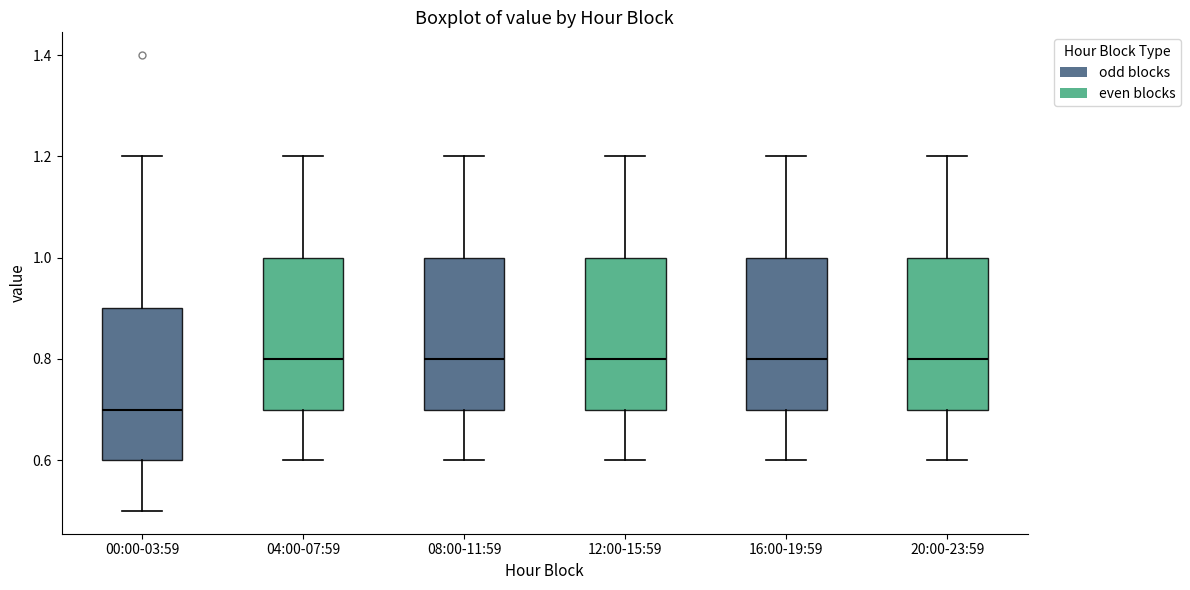

Where is the lower edge of the box for 04:00-07:59 on the y-axis? The values are not printed on the chart, so give them approximately, as read against the axis.

0.7